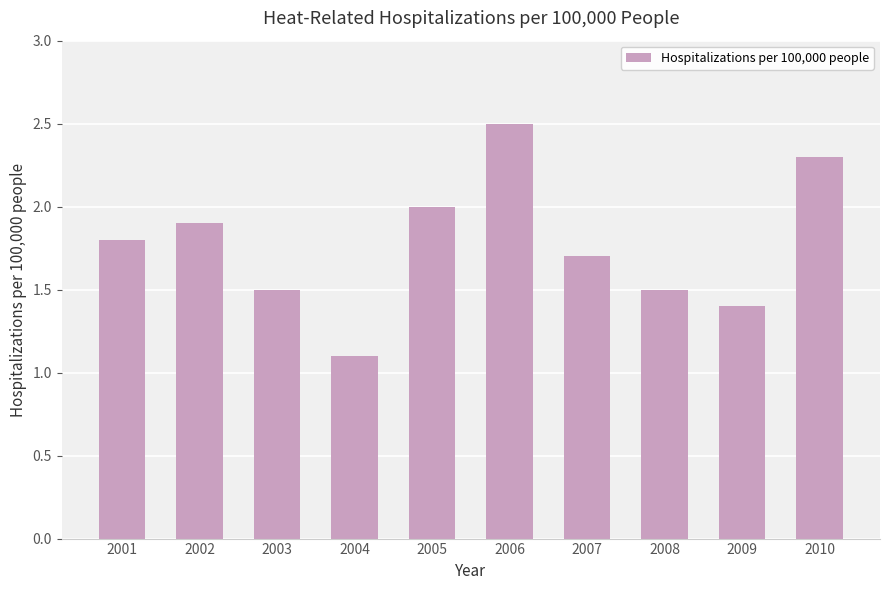

What is the change in value from 2005 to 2007?

-0.3